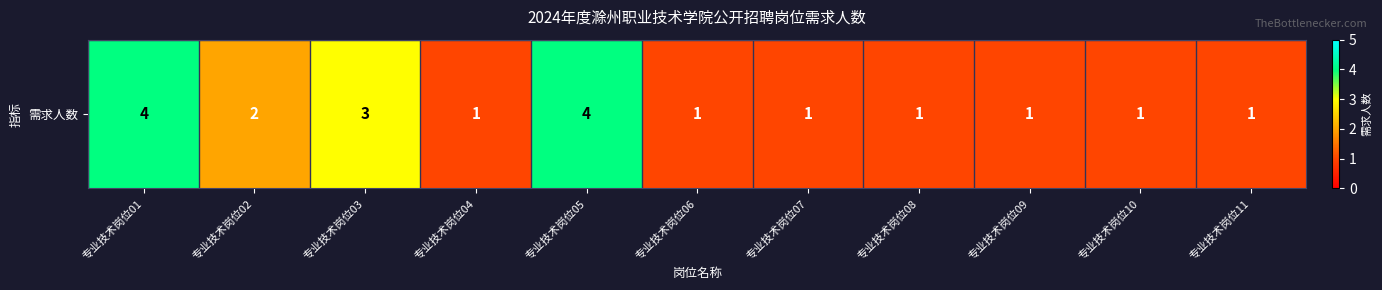

What is the difference between the maximum and minimum values?

3